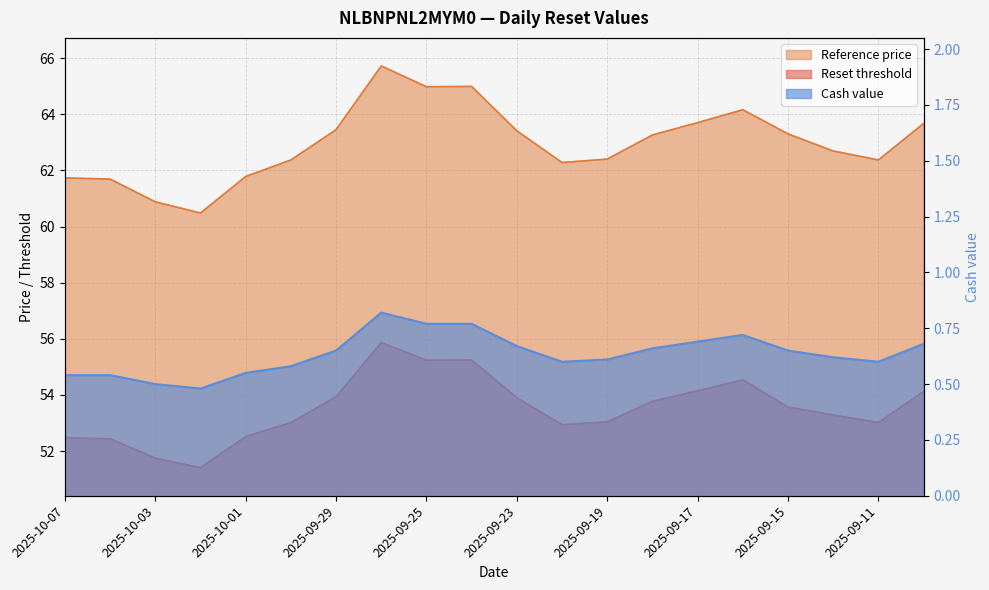

What position from the left is 2025-10-06?

2